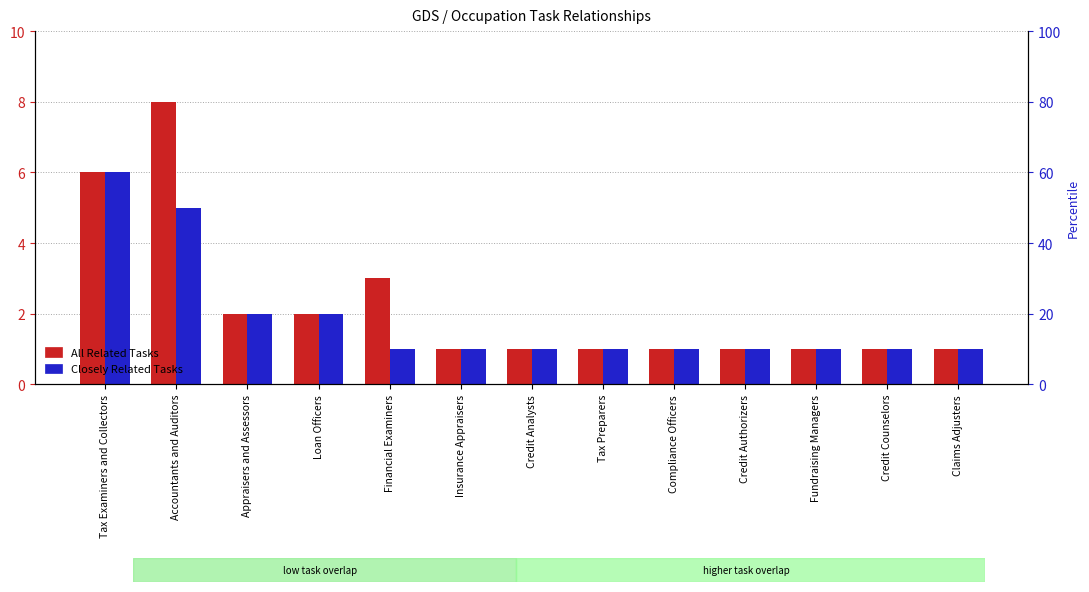

Count the Closely Related Tasks values in the range 1 to 2.

11